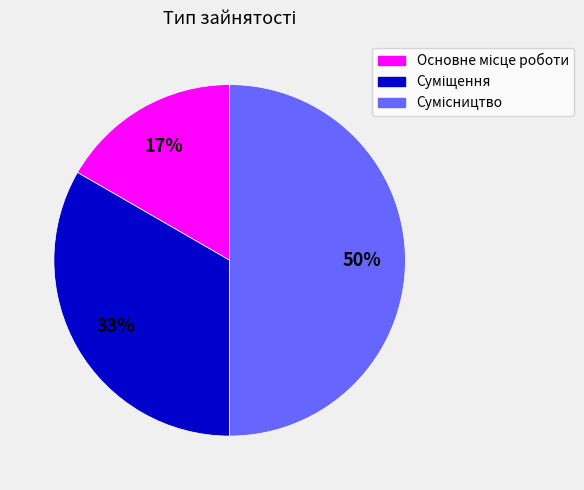

To the nearest percent, what is the average slice percentage?

33%